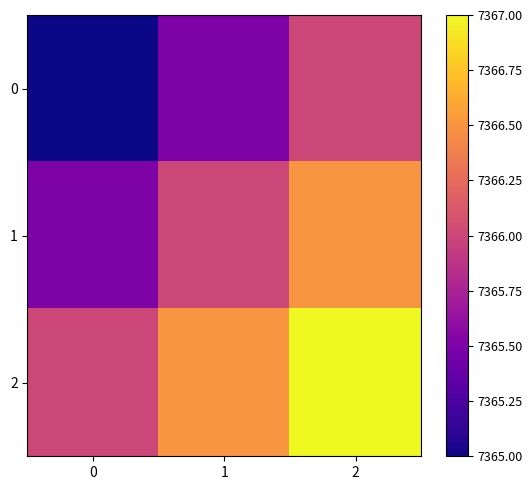

List the series in order of their overall mean, lowest first.

0, 1, 2